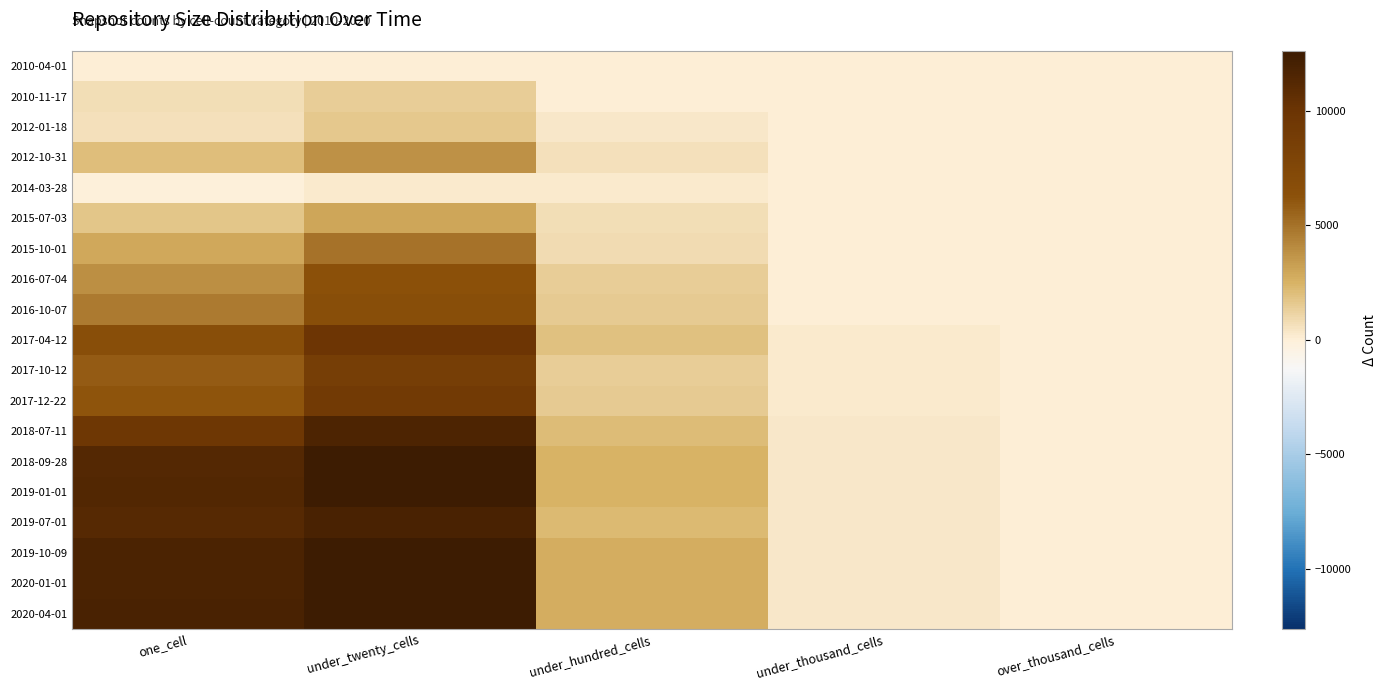

Between under_hundred_cells and under_thousand_cells, which is larger?

under_hundred_cells